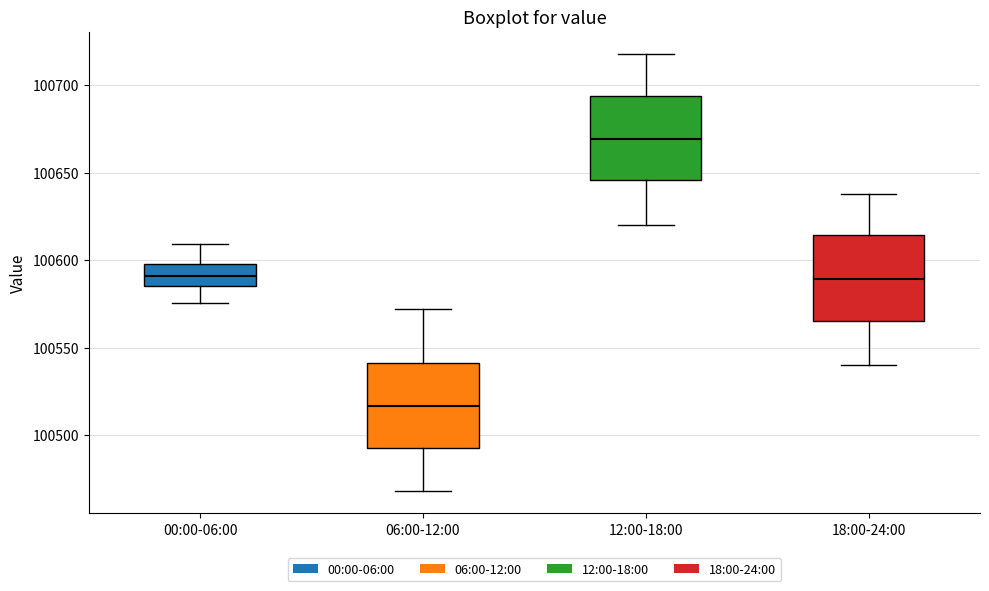

Reading left to right, read every box against the y-axis: the position of its median line, the range the box covers, and the ends of its whiskers. The values are not printed on the chart, so give them approximately, as read against the axis.

00:00-06:00: median 100590, box 100585 to 100600, whiskers 100575 to 100610
06:00-12:00: median 100515, box 100495 to 100540, whiskers 100470 to 100570
12:00-18:00: median 100670, box 100645 to 100695, whiskers 100620 to 100720
18:00-24:00: median 100590, box 100565 to 100615, whiskers 100540 to 100640